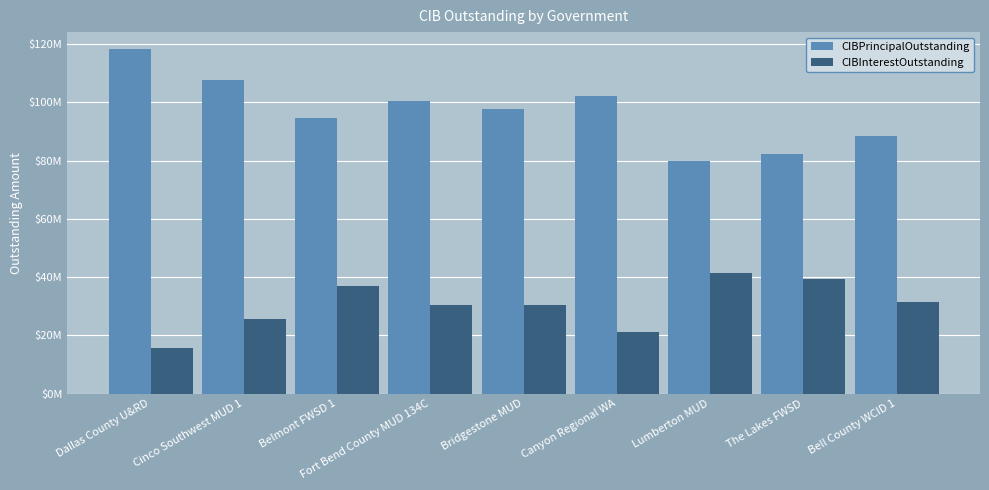

At how many categories does at least one series exceed 104379620?

2